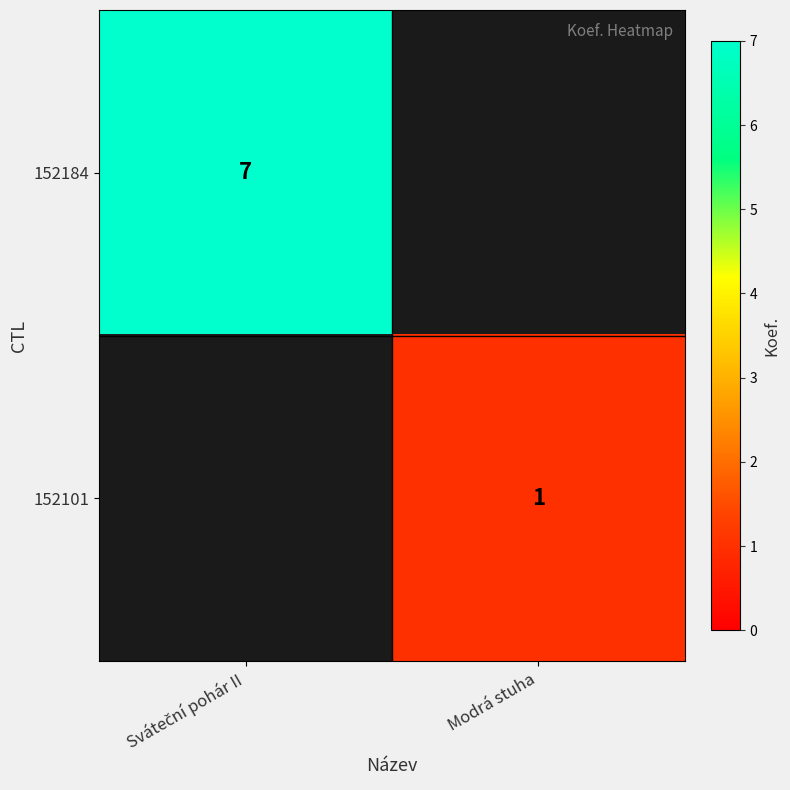

What is the minimum value shown in the chart?

1.0